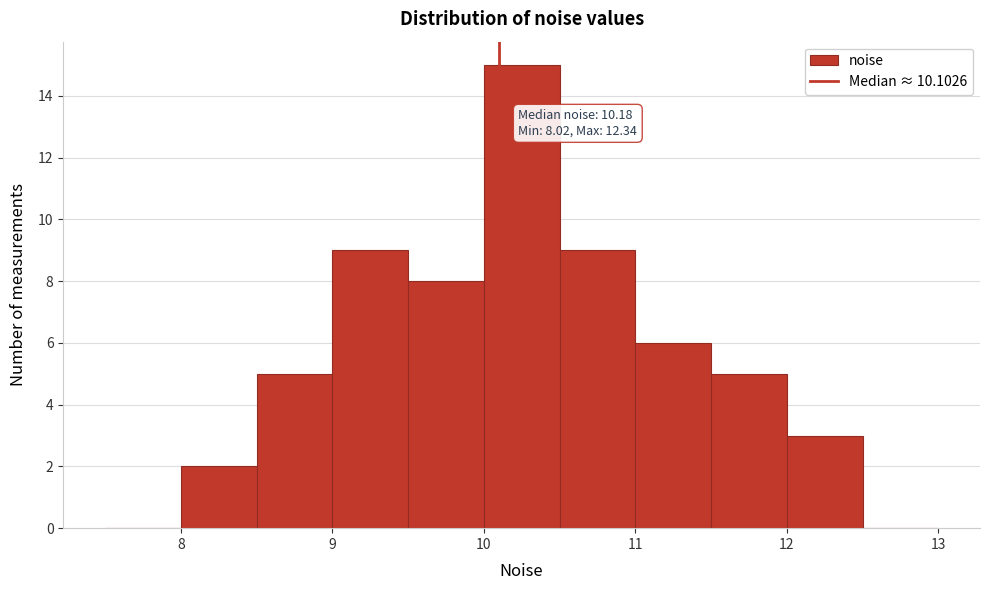

Which range on the x-axis has the tallest bar?

10.0 to 10.5